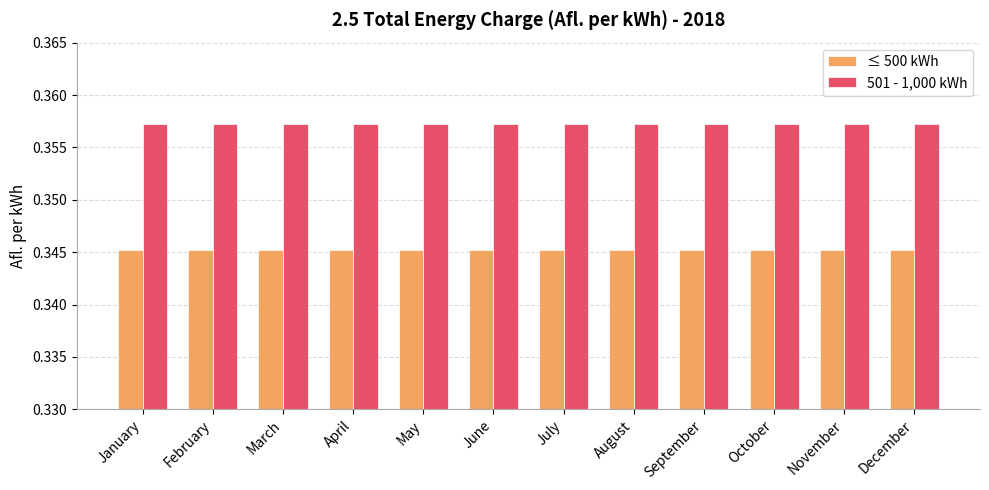

At January, list the series in order from smallest to largest.

≤ 500 kWh, 501 - 1,000 kWh